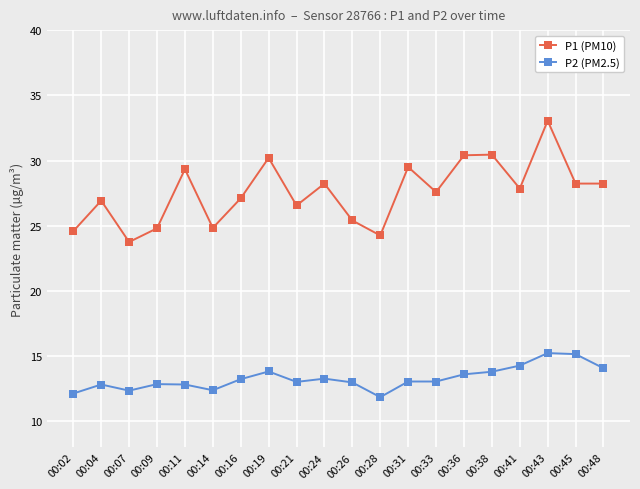

How many lines are shown in the chart?

2